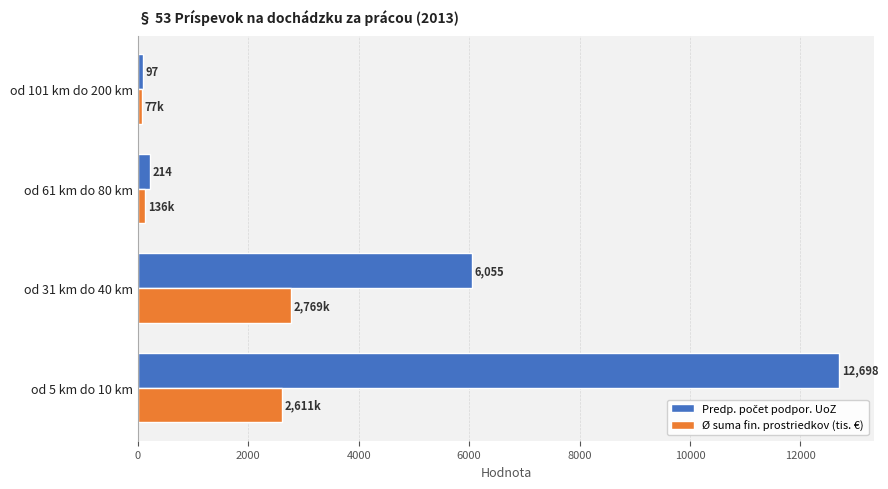

Which category has the lowest value in the Ø suma fin. prostriedkov (tis. €) series?

od 101 km do 200 km